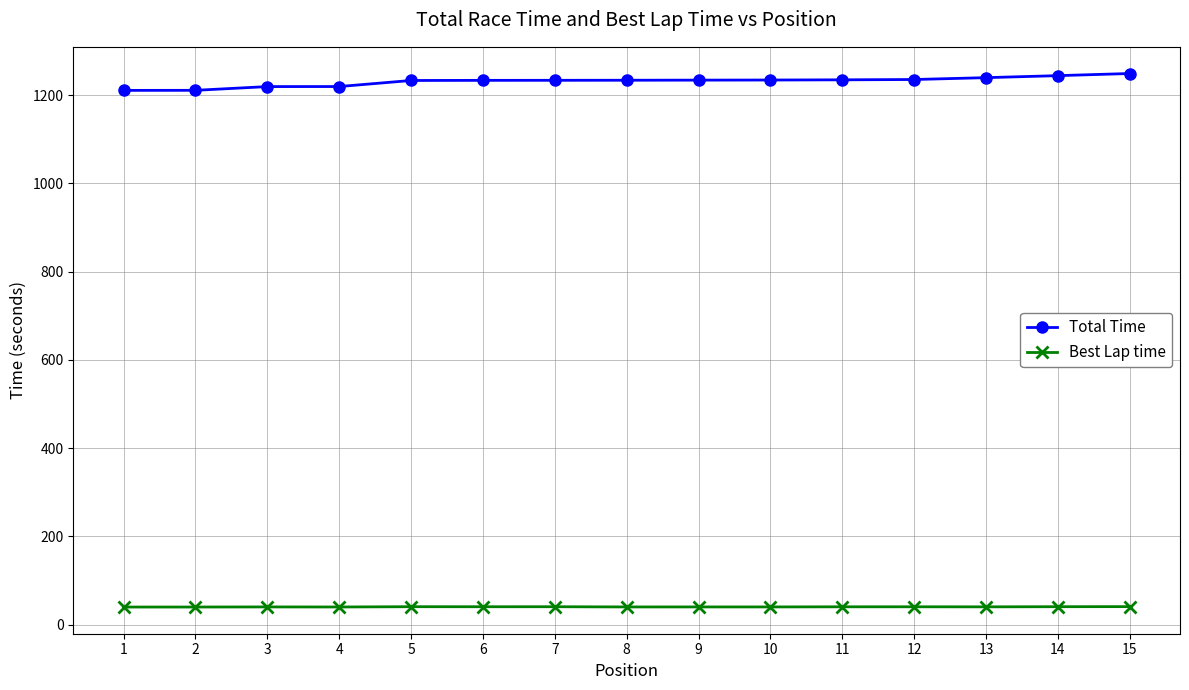

The value of Best Lap time at 13 is 40.4. True or false?

True